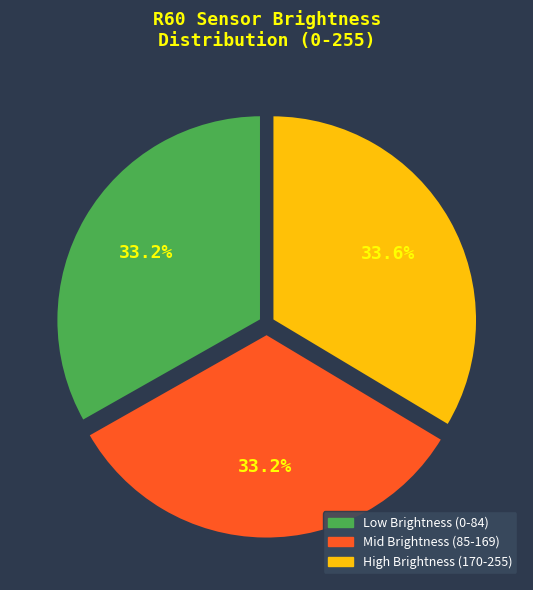

Does Low Brightness (0-84) represent more than half of the total?

No